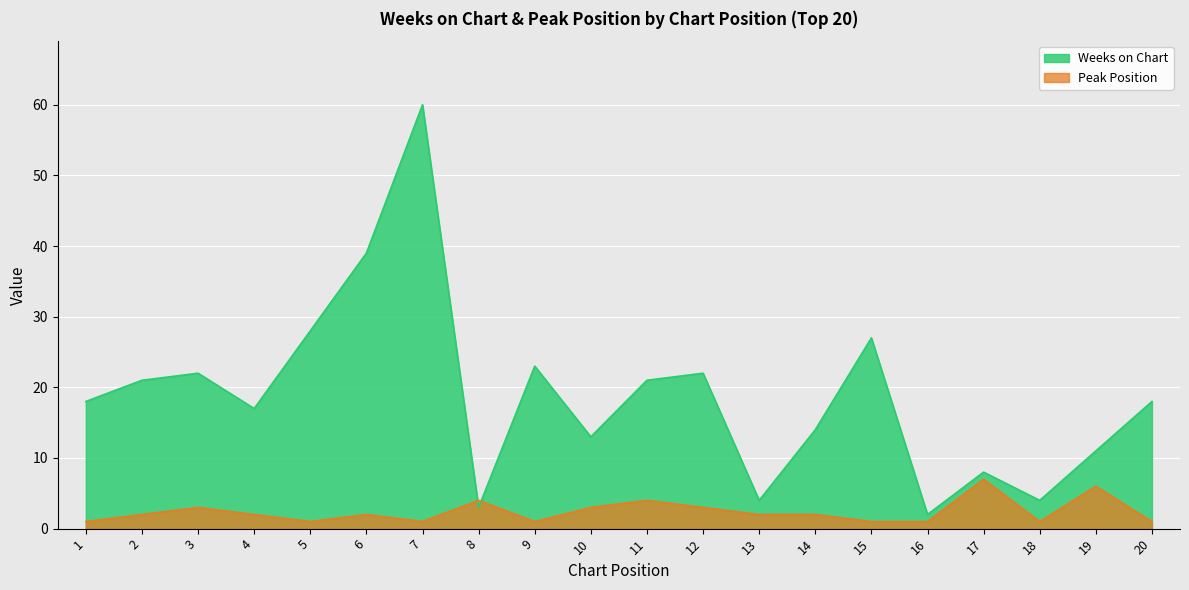

True or false: Weeks on Chart has a value of 5 at 9.

False